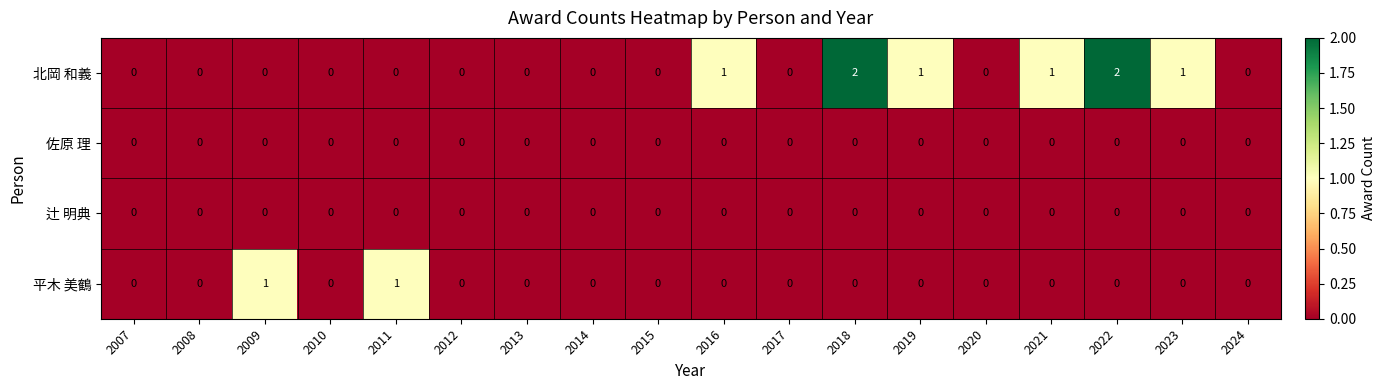

The value of 北岡 和義 at 2008 is 0. True or false?

True